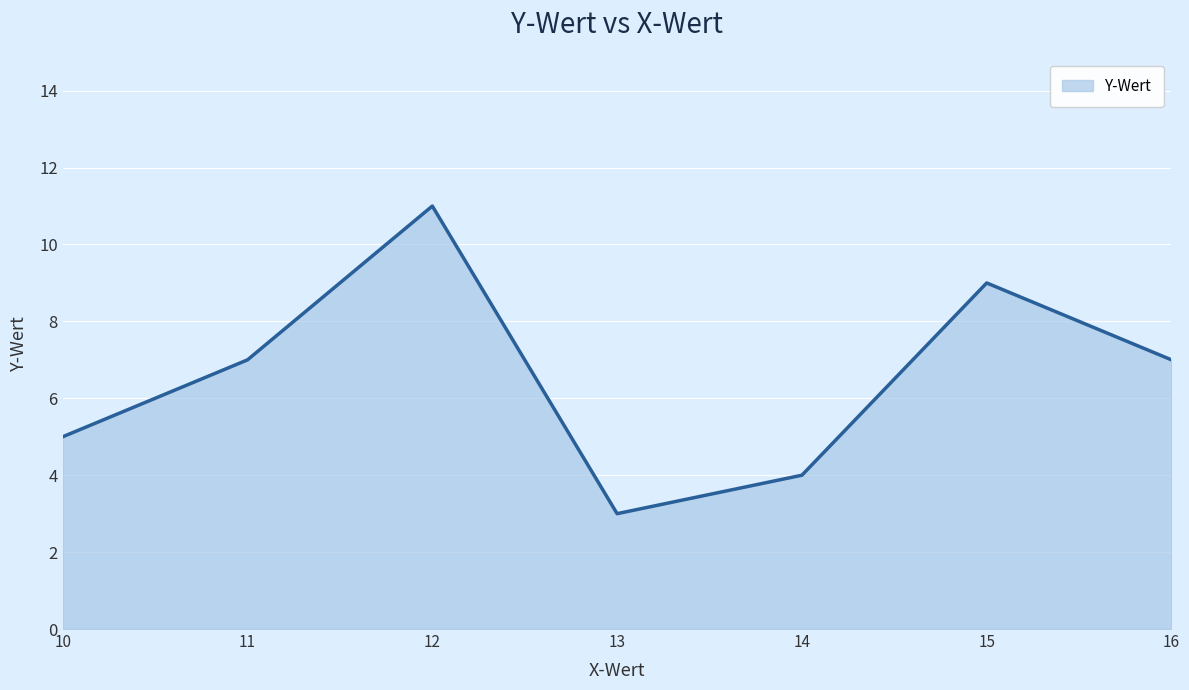

What is the smallest value displayed?

3